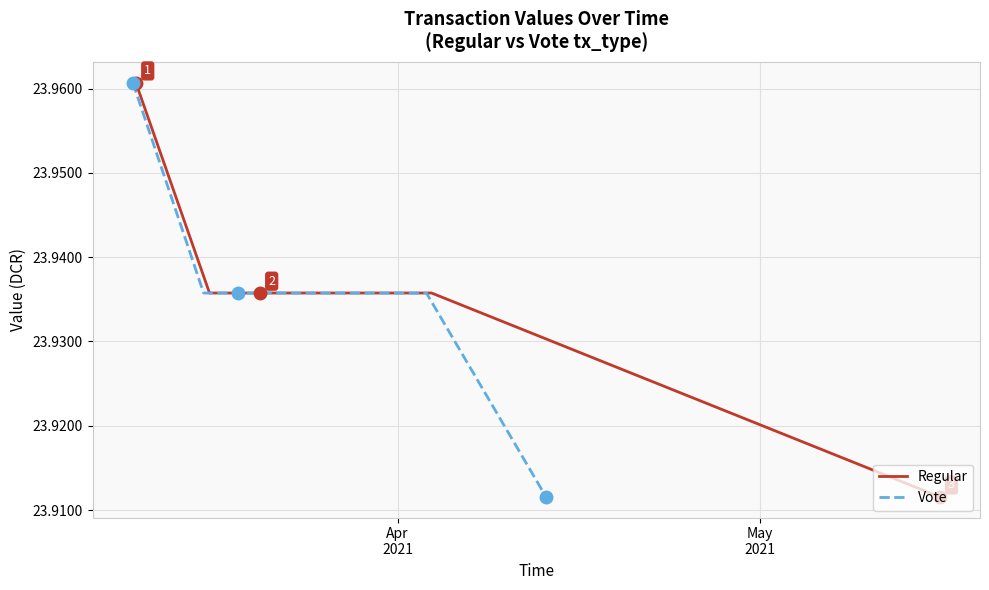

What is the smallest value displayed?

23.9